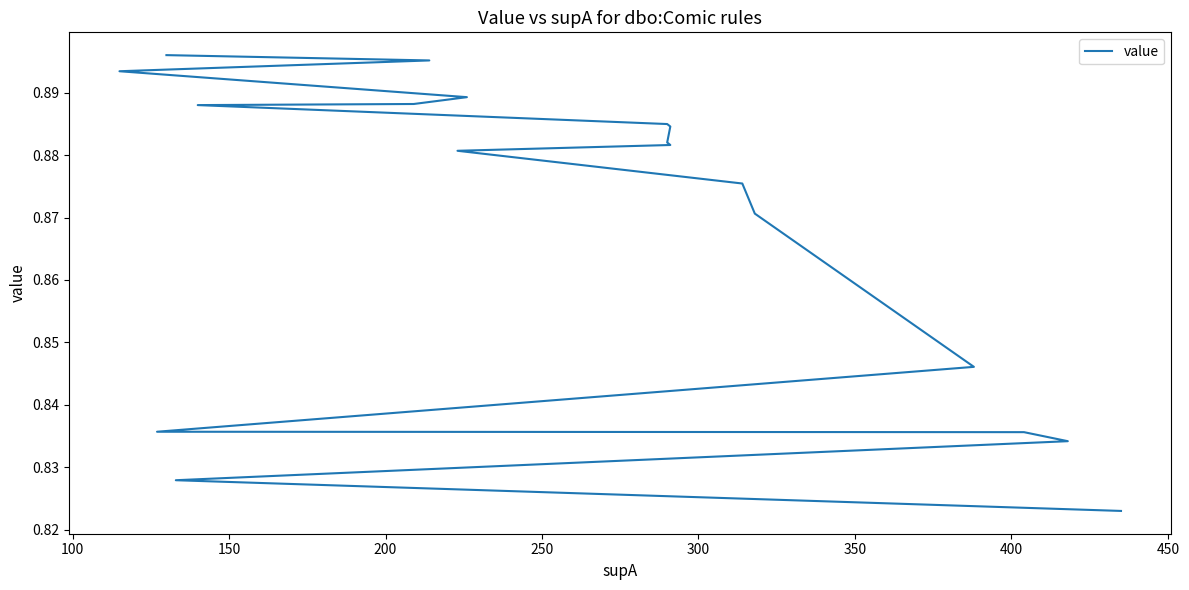

How many values are between 0 and 1?

20